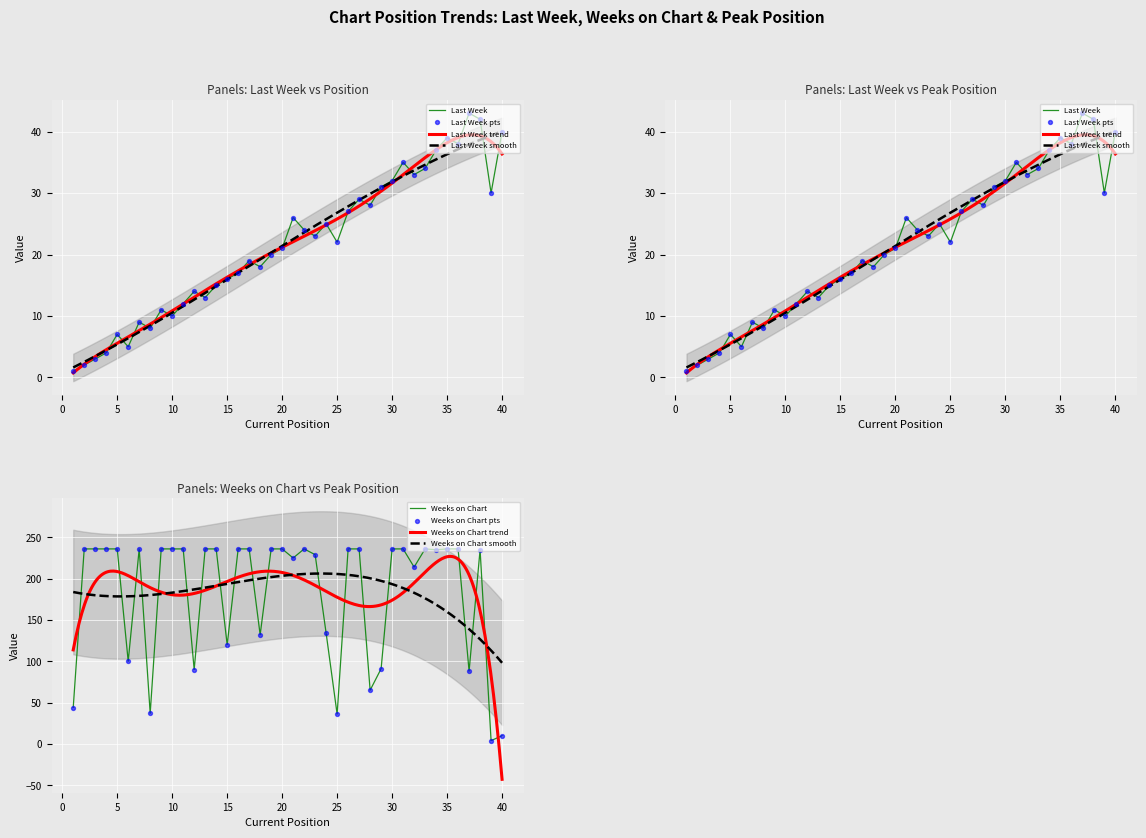

Which series has the largest total across all categories?

Weeks on Chart